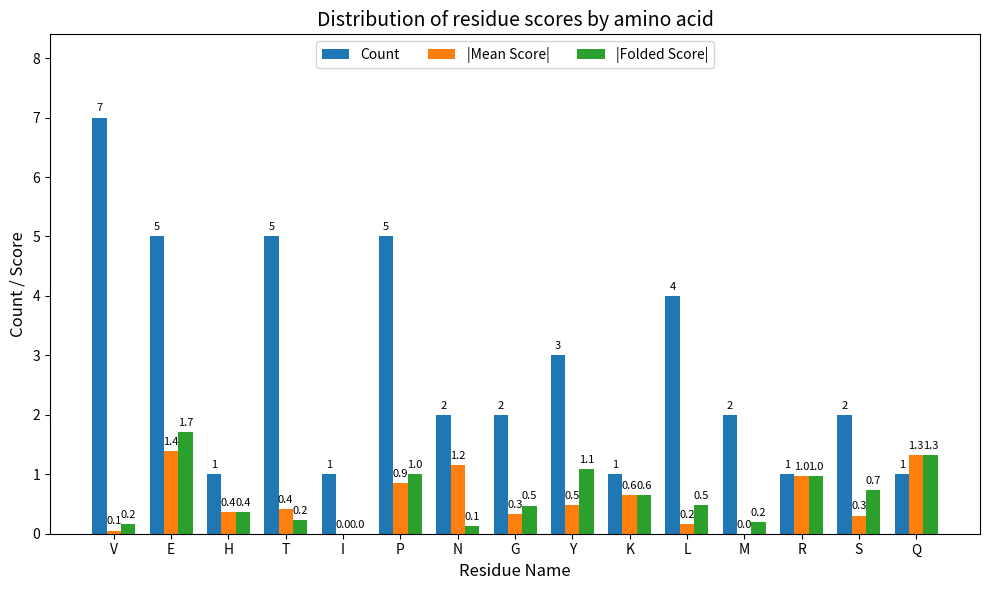

At which category is the sum across all series the highest?

E